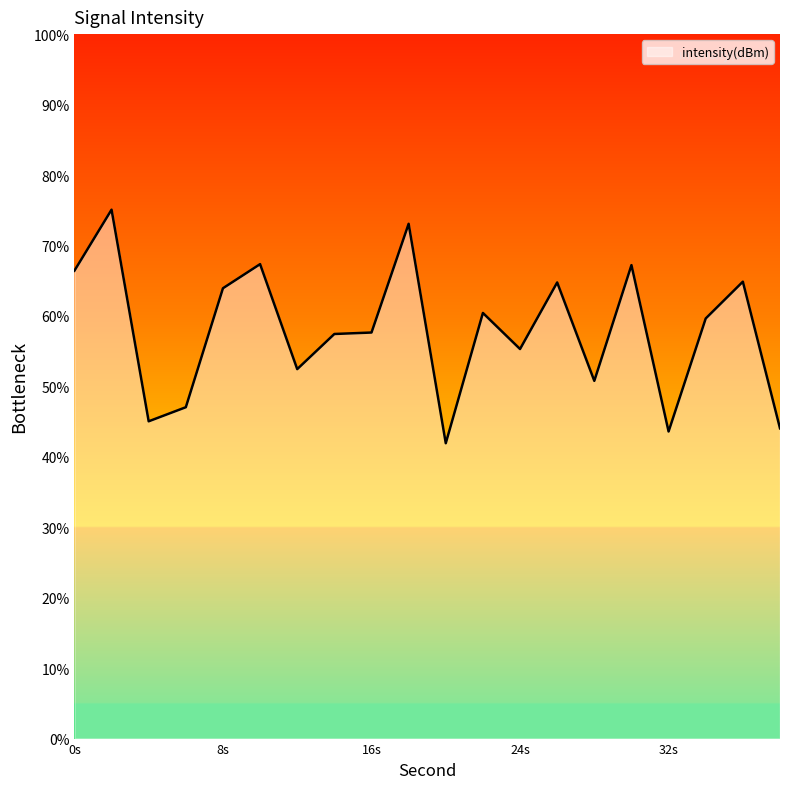

What is the difference between the maximum and minimum values?

33.2